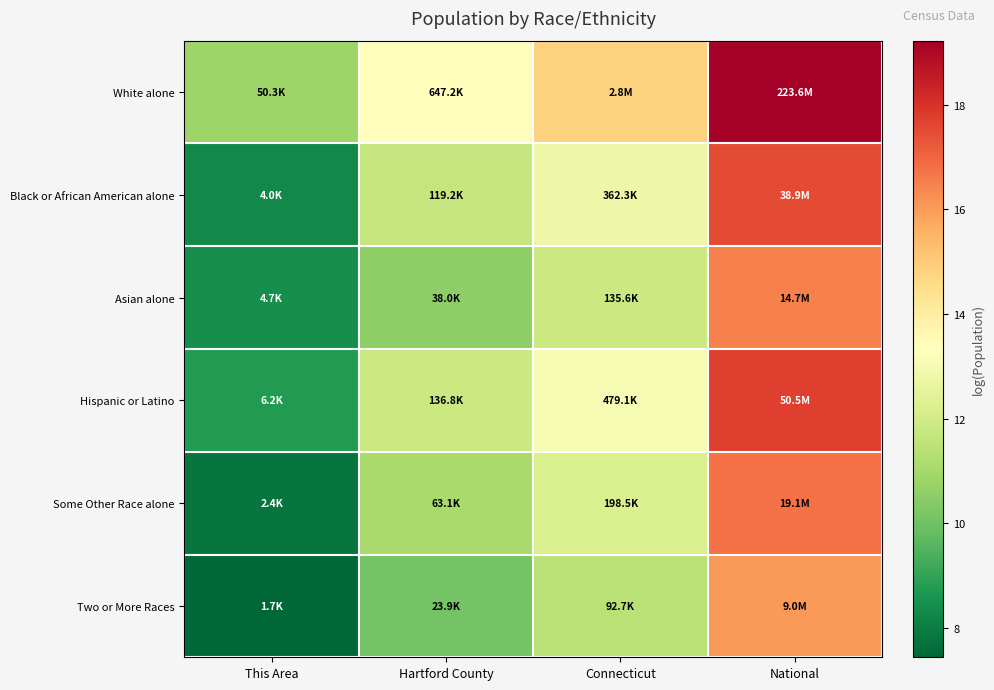

How many distinct data groups are displayed?

6